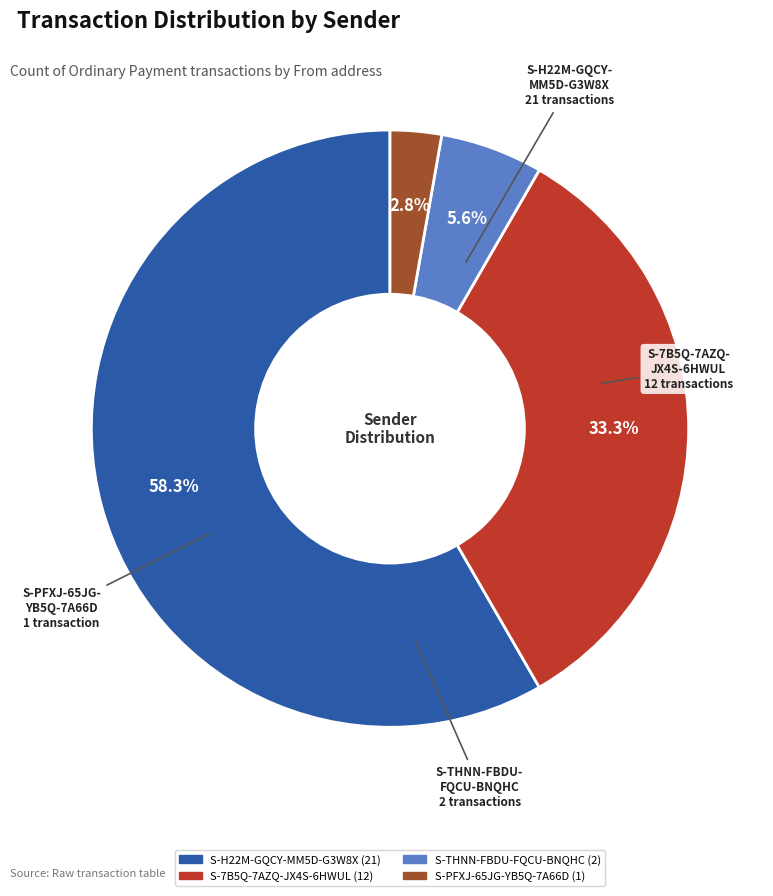

True or false: S-H22M-GQCY-MM5D-G3W8X accounts for 58% of the total.

True